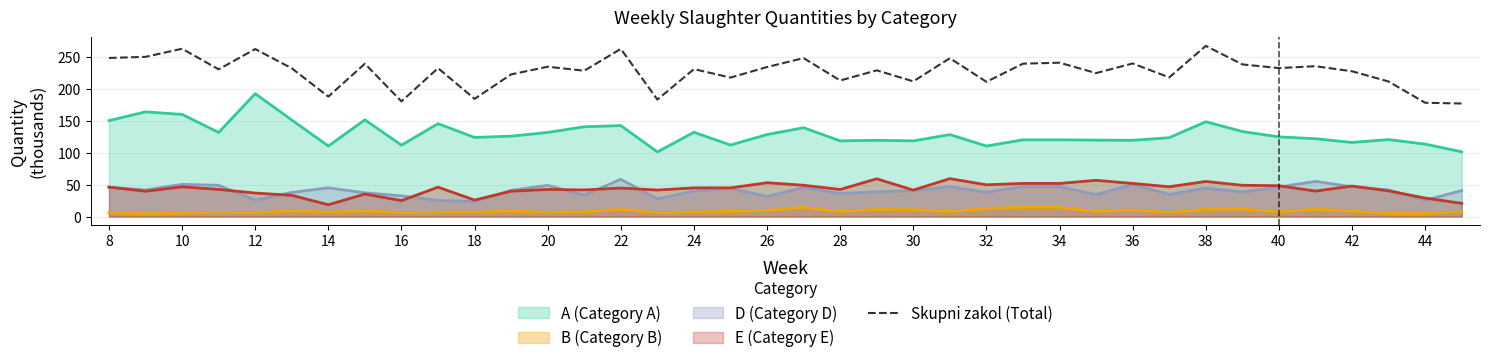

Is it true that the value at 12 is 262.4?

True